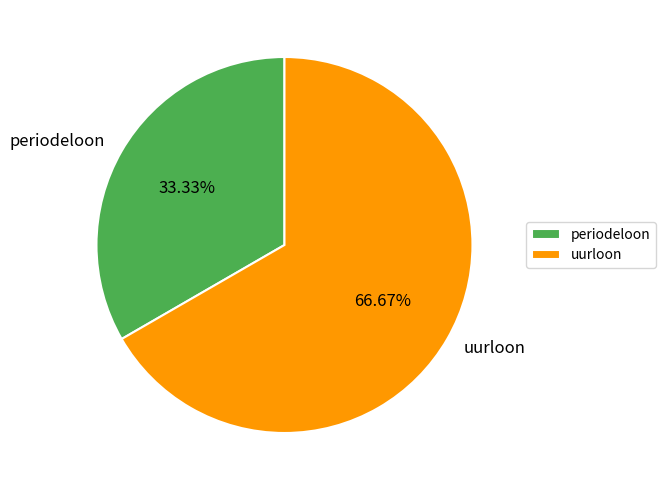

What is the majority slice?

uurloon